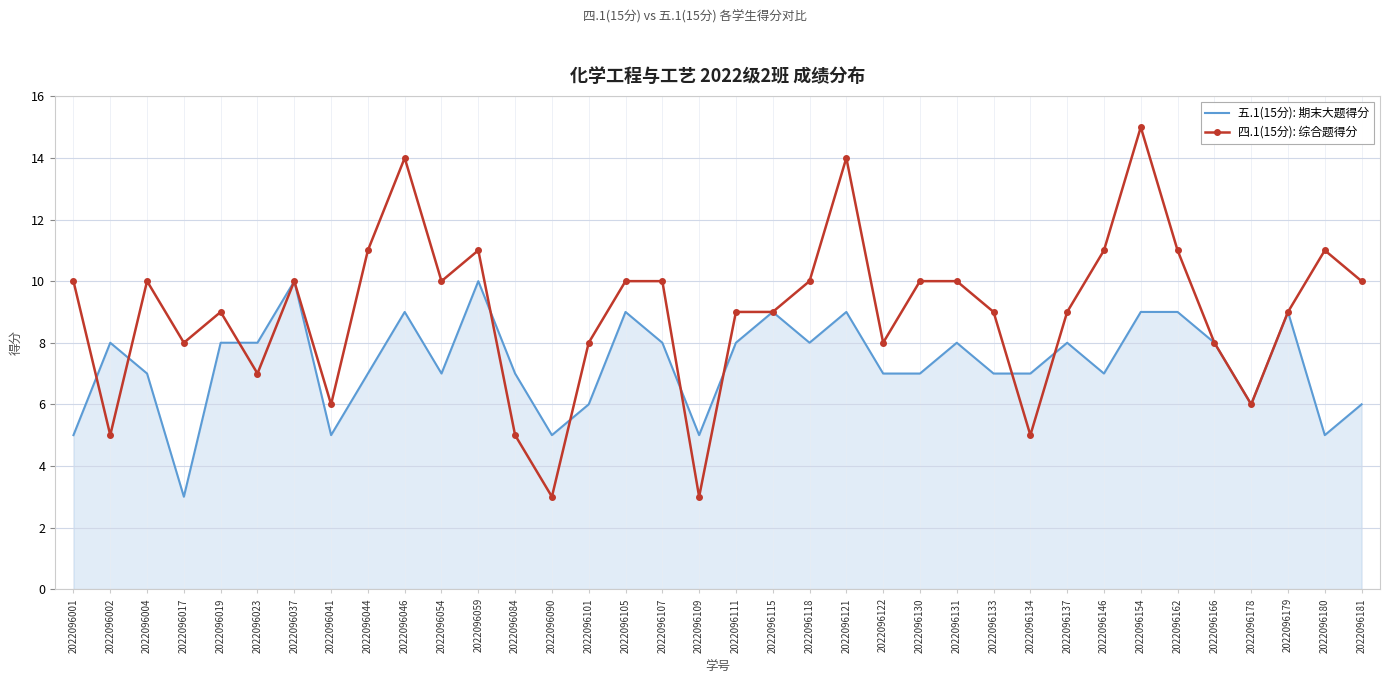

What is the difference between the second highest and minimum values in the 五.1(15分): 期末大题得分 series?

7